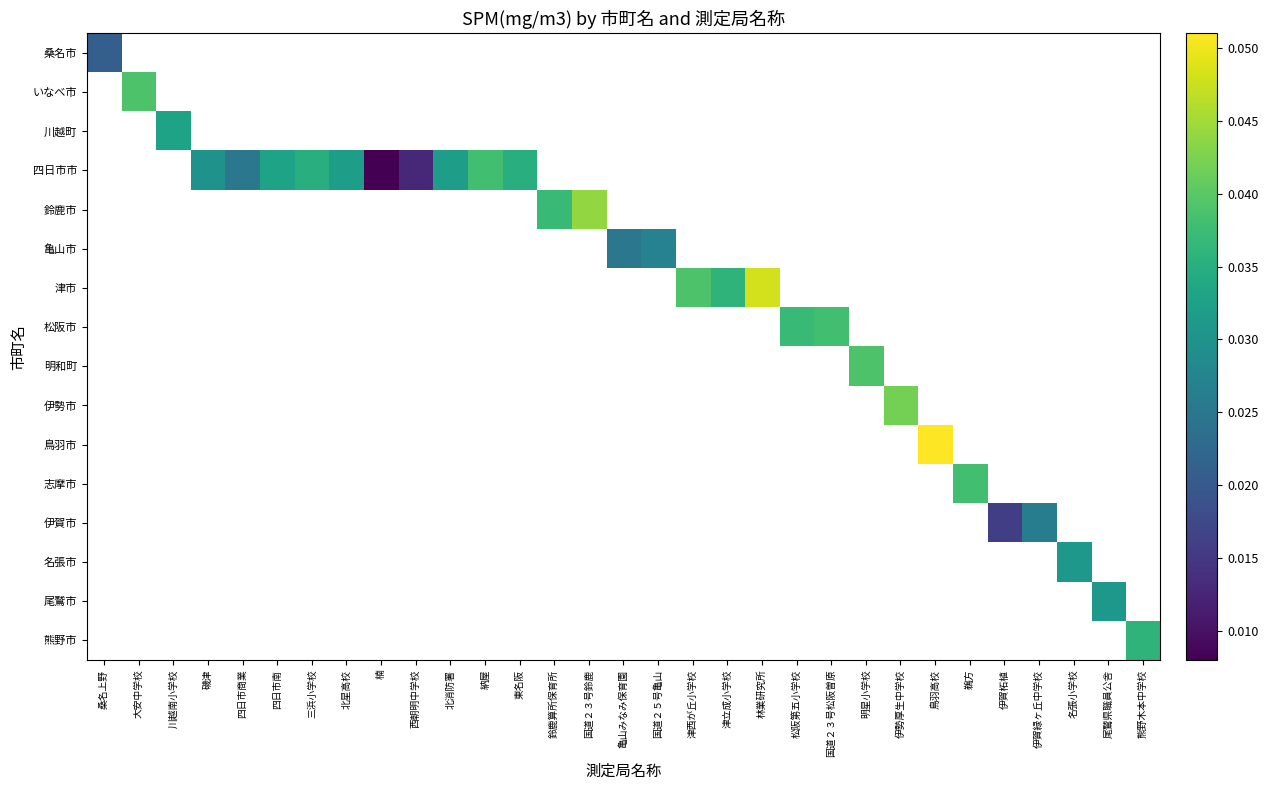

Which category has the highest value across all series?

鳥羽高校